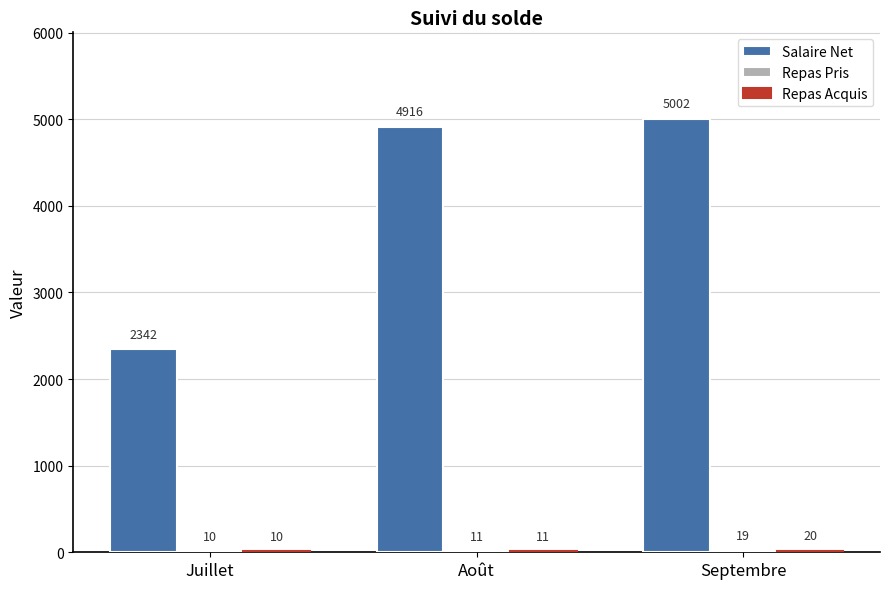

How many categories are shown in the chart?

3